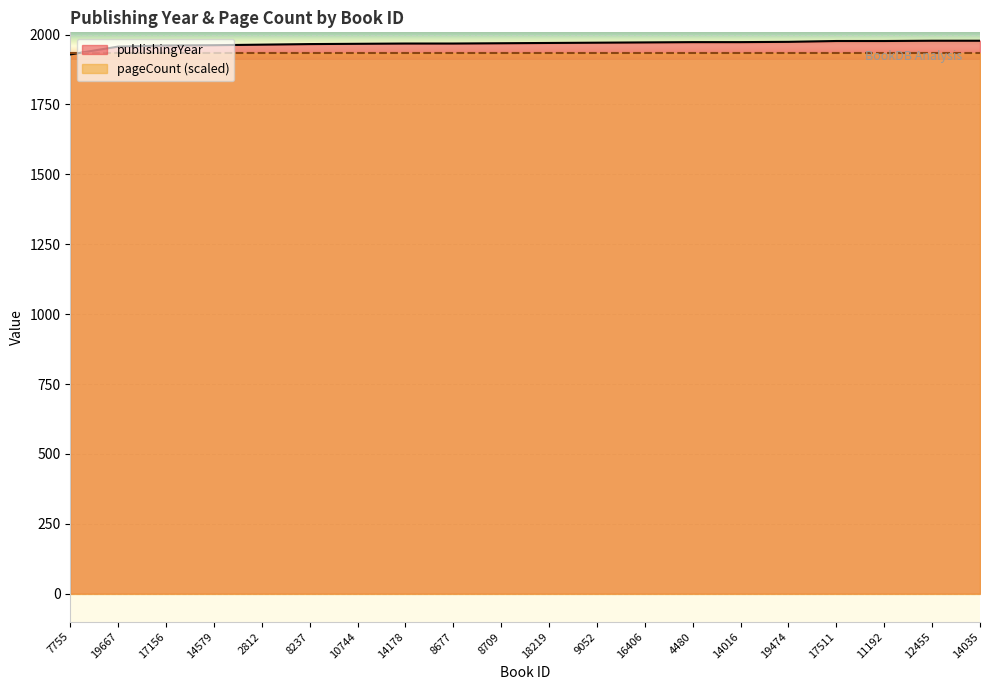

The value at 19667 is 557. True or false?

False